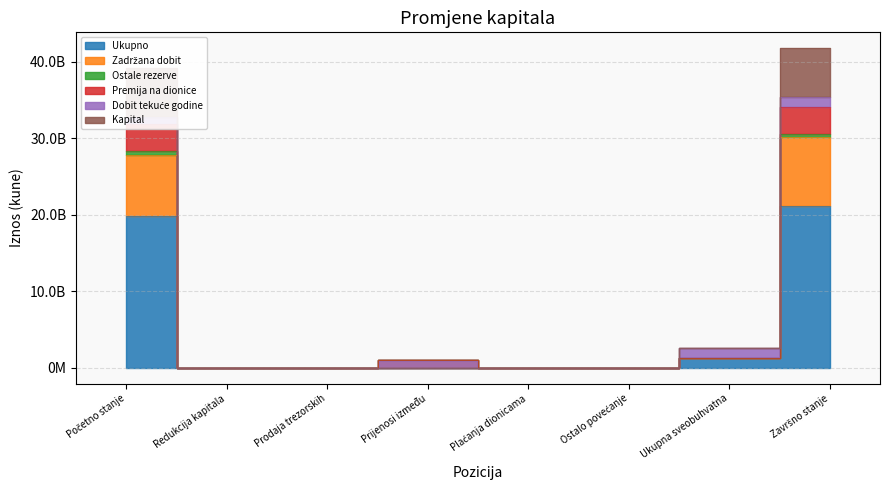

At Redukcija kapitala, list the series in order from largest to smallest.

Ukupno, Zadržana dobit, Premija na dionice, Ostale rezerve, Kapital